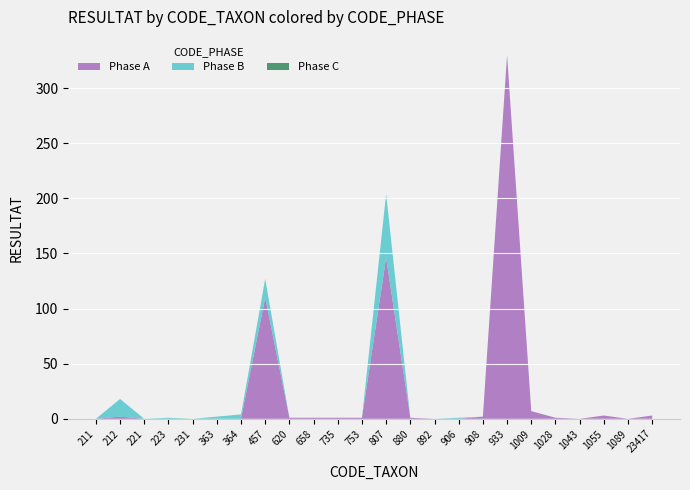

Reading right to left, transcribe all the data shown in this chart.

A: 3	0	3	0	1	7	330	2	0	0	1	146	1	1	1	1	110	0	0	0	0	0	2	0
B: 0	0	0	0	0	0	0	0	1	0	0	58	0	0	0	0	17	4	2	0	1	0	16	0
C: 0	0	0	0	0	0	0	0	0	0	0	0	0	0	0	0	0	0	0	0	0	0	0	0